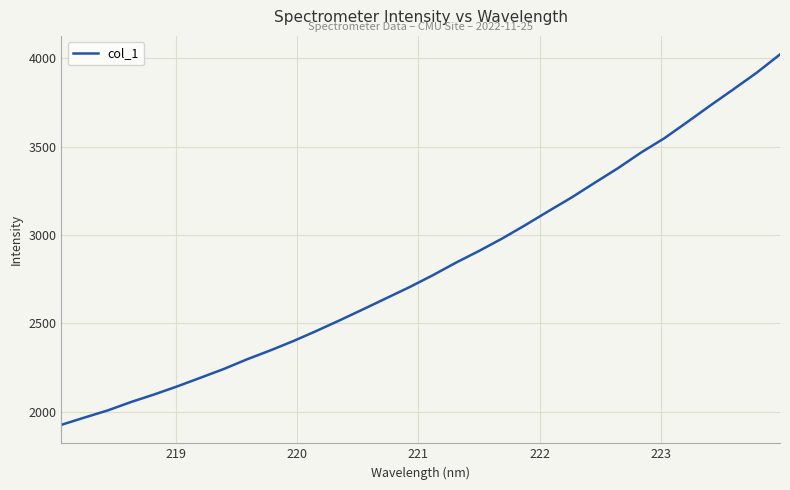

Reading left to right, extract all data points from this chart.

1924.9	1966.2	2006.5	2053.9	2096.8	2142.8	2191.7	2241.0	2295.7	2345.8	2399.2	2456.8	2516.8	2578.5	2641.2	2703.9	2770.9	2842.1	2908.8	2979.2	3055.3	3134.3	3211.8	3295.3	3377.6	3466.4	3546.9	3639.4	3733.7	3825.5	3919.0	4022.0